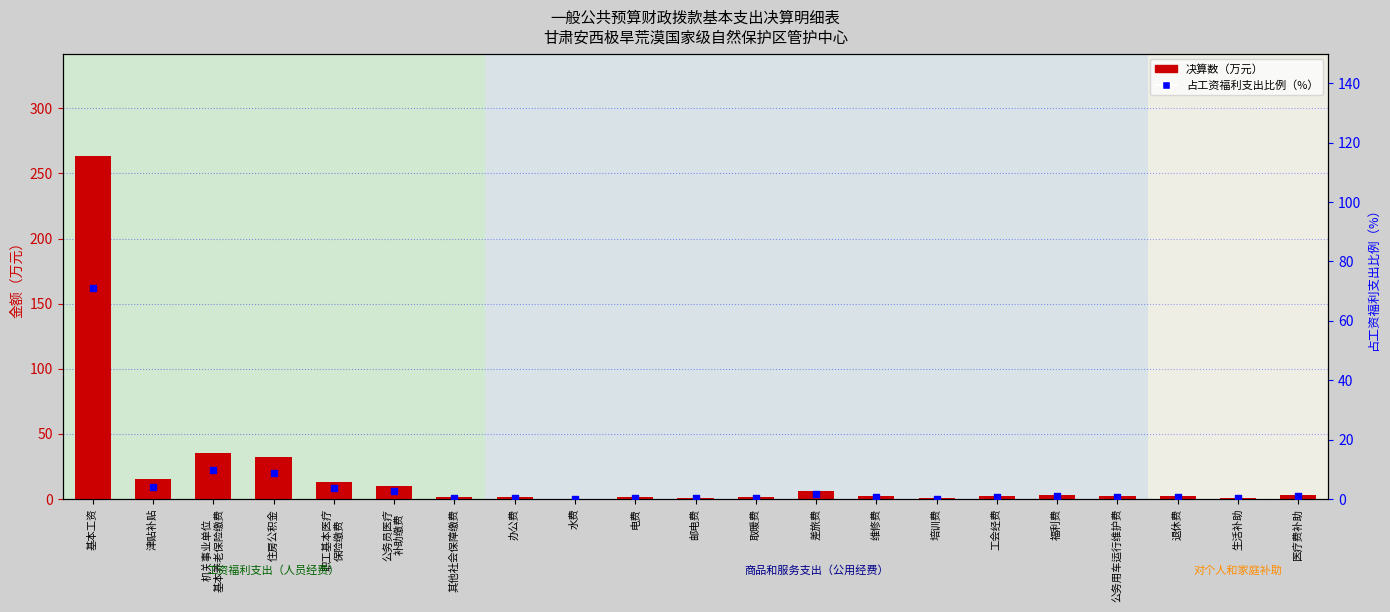

What is the total value across all series at 福利费?

4.0